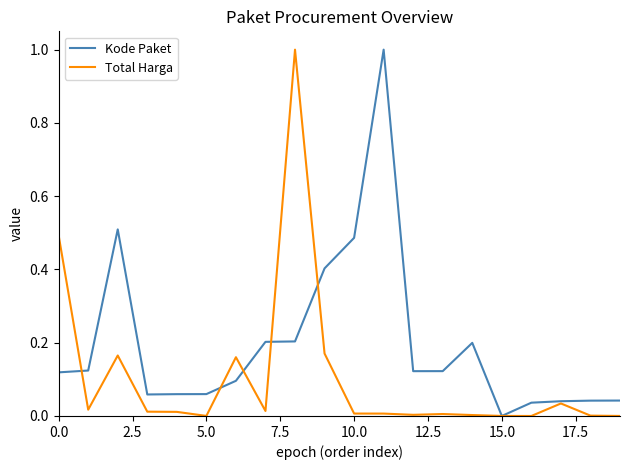

Which series has the largest total across all categories?

Kode Paket